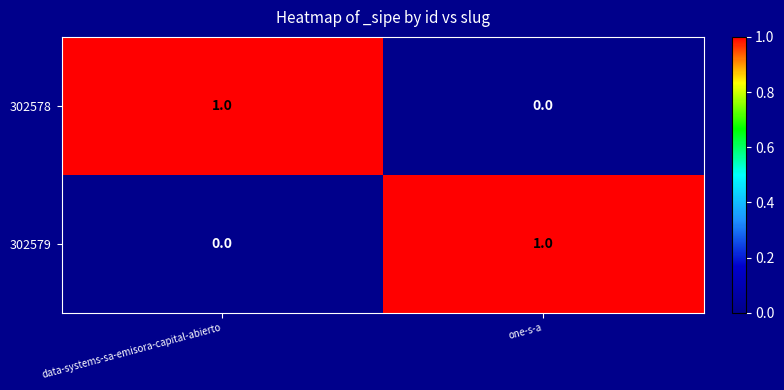

What is the total value across all series at data-systems-sa-emisora-capital-abierto?

1